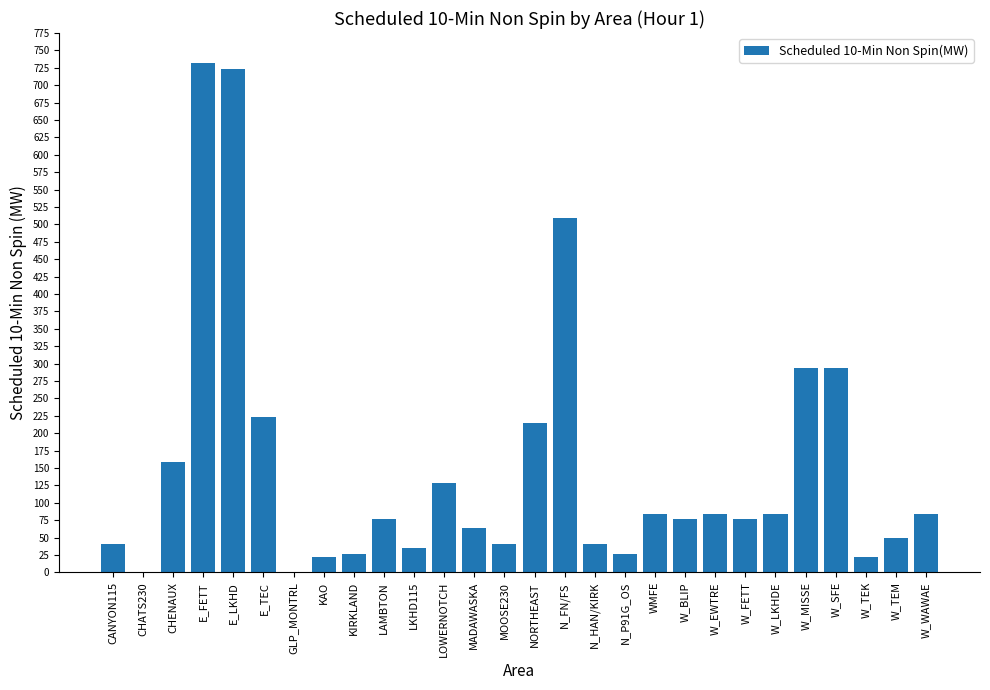

What is the sum of all values?

4209